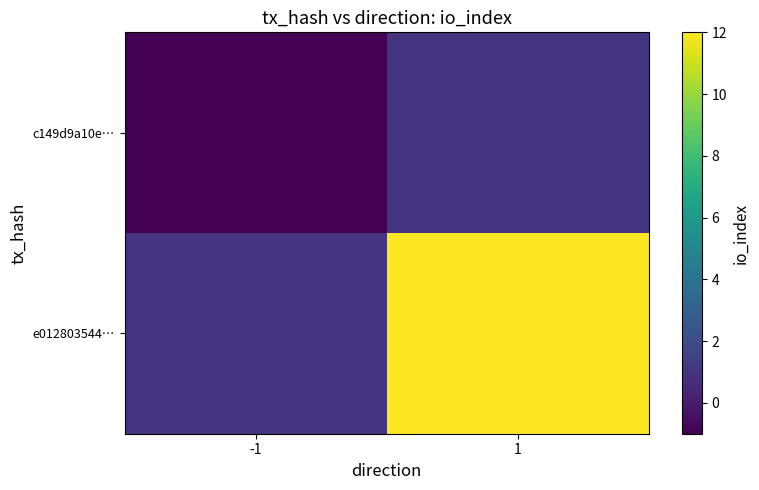

How many series are shown in this chart?

2